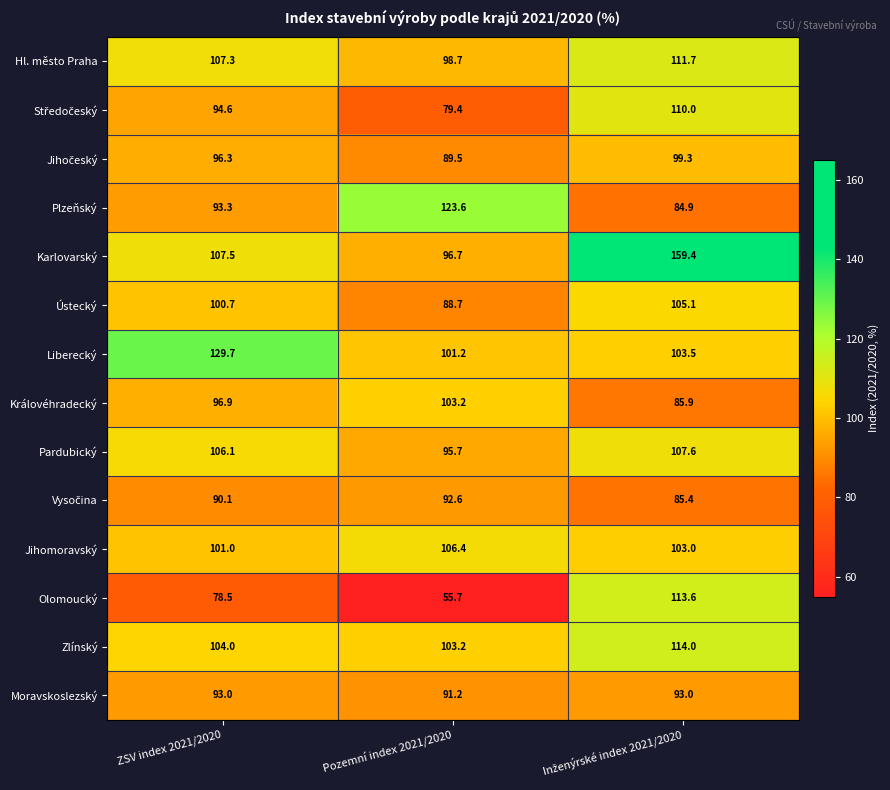

What is the difference between the maximum and second lowest values in the Jihomoravský series?

3.4